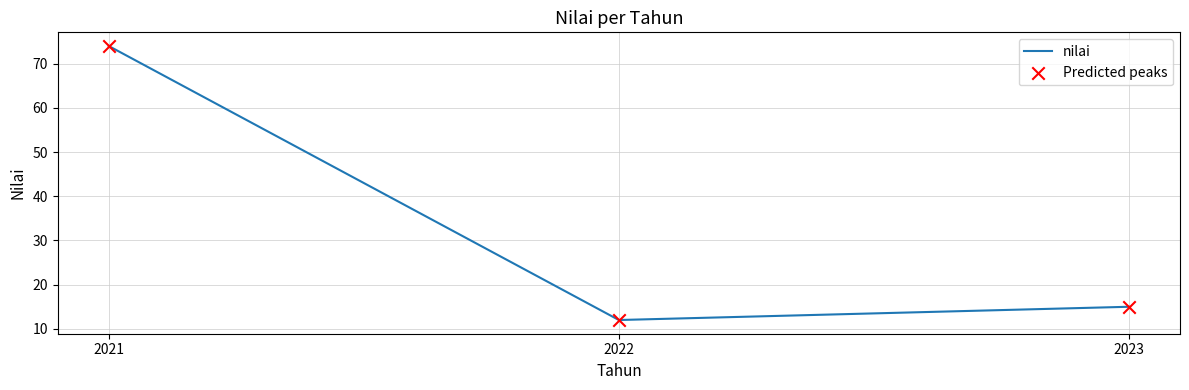

What is the change in value from 2022 to 2023?

+3